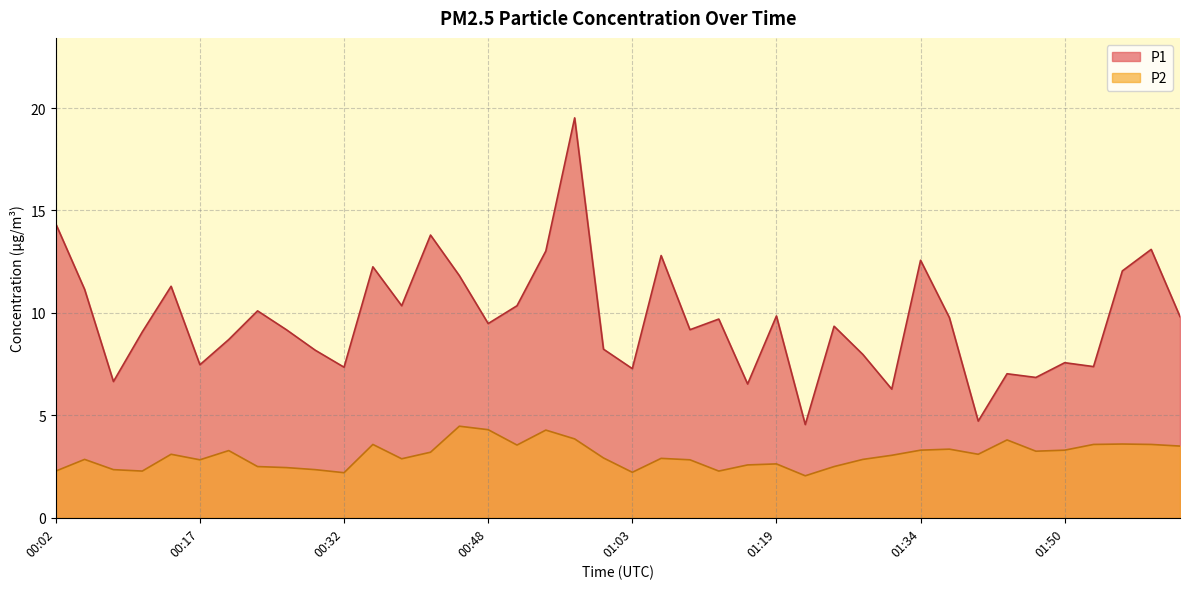

True or false: P2 has a value of 3.6 at 00:35.

True